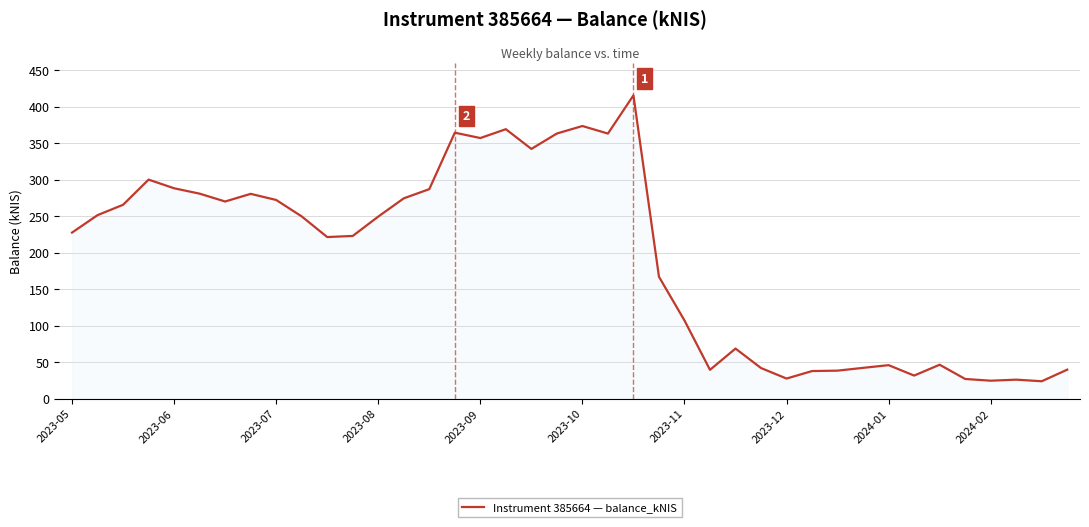

Count the number of categories in the chart.

40